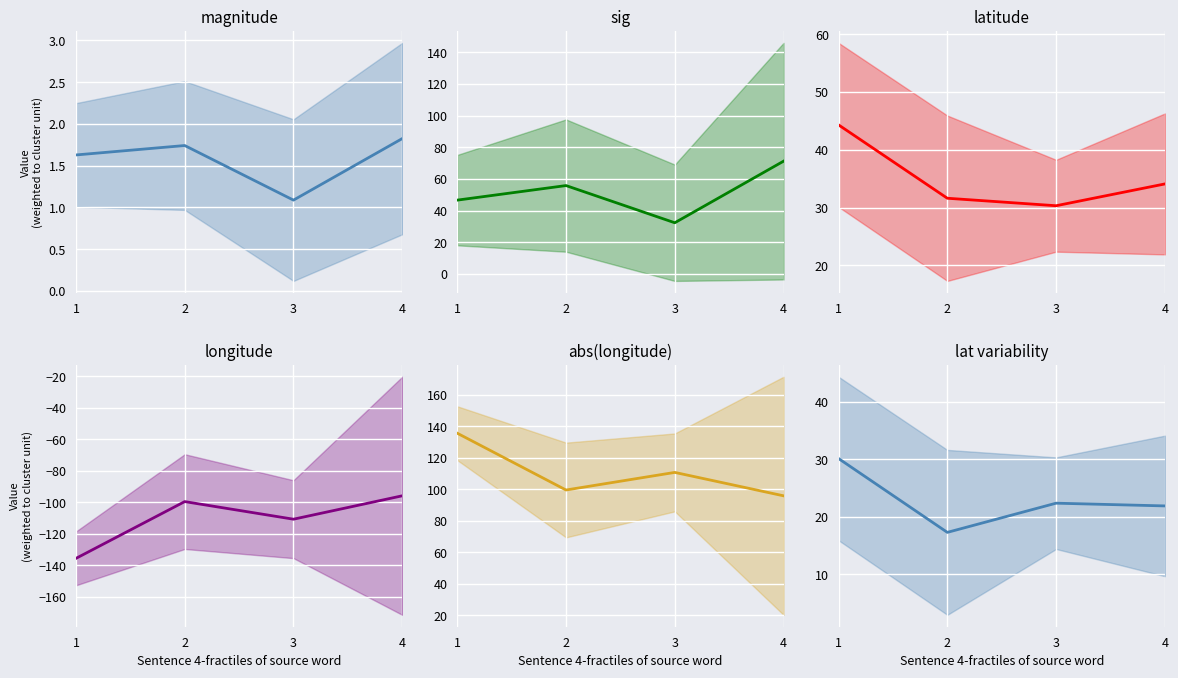

Reading right to left, what are all the values shown in this chart?

magnitude: 1.8	1.1	1.7	1.6
sig: 71.3	32.4	55.9	46.7
latitude: 34.1	30.3	31.6	44.3
longitude: -95.9	-110.7	-99.6	-135.6
abs(longitude): 95.9	110.7	99.6	135.6
lat variability: 21.9	22.4	17.3	30.1